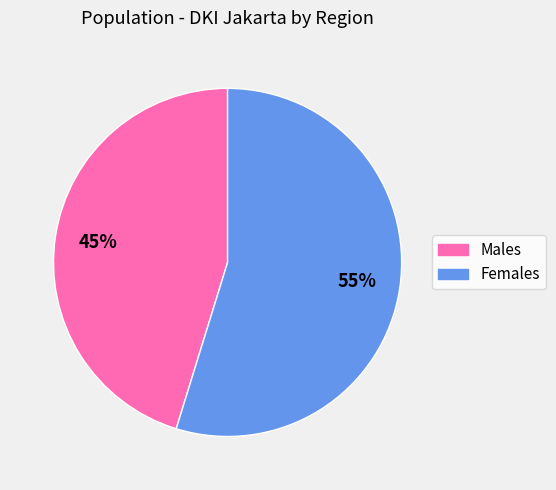

To the nearest percent, what is the difference between the largest and smallest slice percentages?

10%